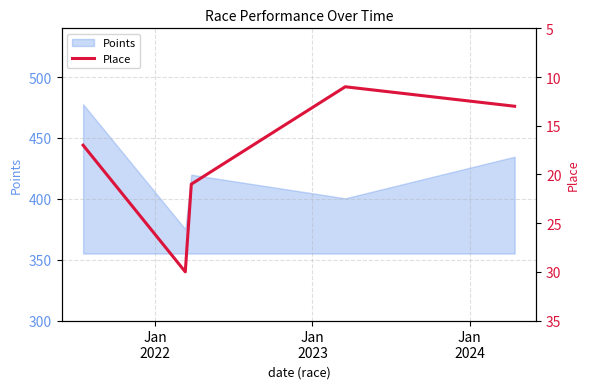

Does the chart have visible grid lines?

Yes